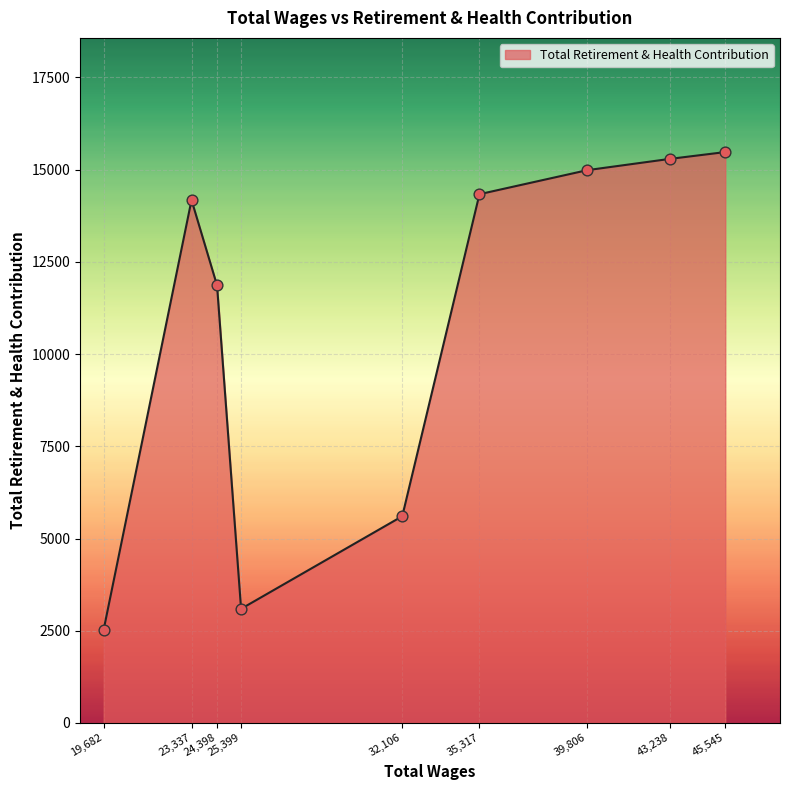

What is the ratio of the value at 24,398 to the value at 45,545?

0.8